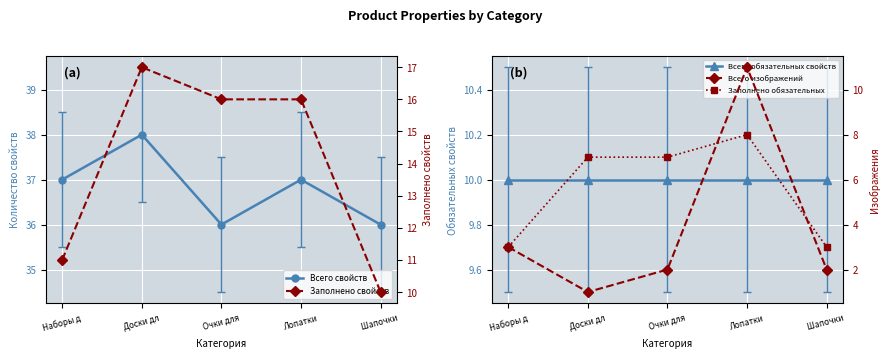

Reading left to right, extract all data points from this chart.

Всего свойств: Наборы д=37	Доски дл=38	Очки для=36	Лопатки =37	Шапочки =36
Всего обязательных свойств: Наборы д=10	Доски дл=10	Очки для=10	Лопатки =10	Шапочки =10
Заполнено свойств: Наборы д=11	Доски дл=17	Очки для=16	Лопатки =16	Шапочки =10
Всего изображений: Наборы д=3	Доски дл=1	Очки для=2	Лопатки =11	Шапочки =2
Заполнено обязательных: Наборы д=3	Доски дл=7	Очки для=7	Лопатки =8	Шапочки =3